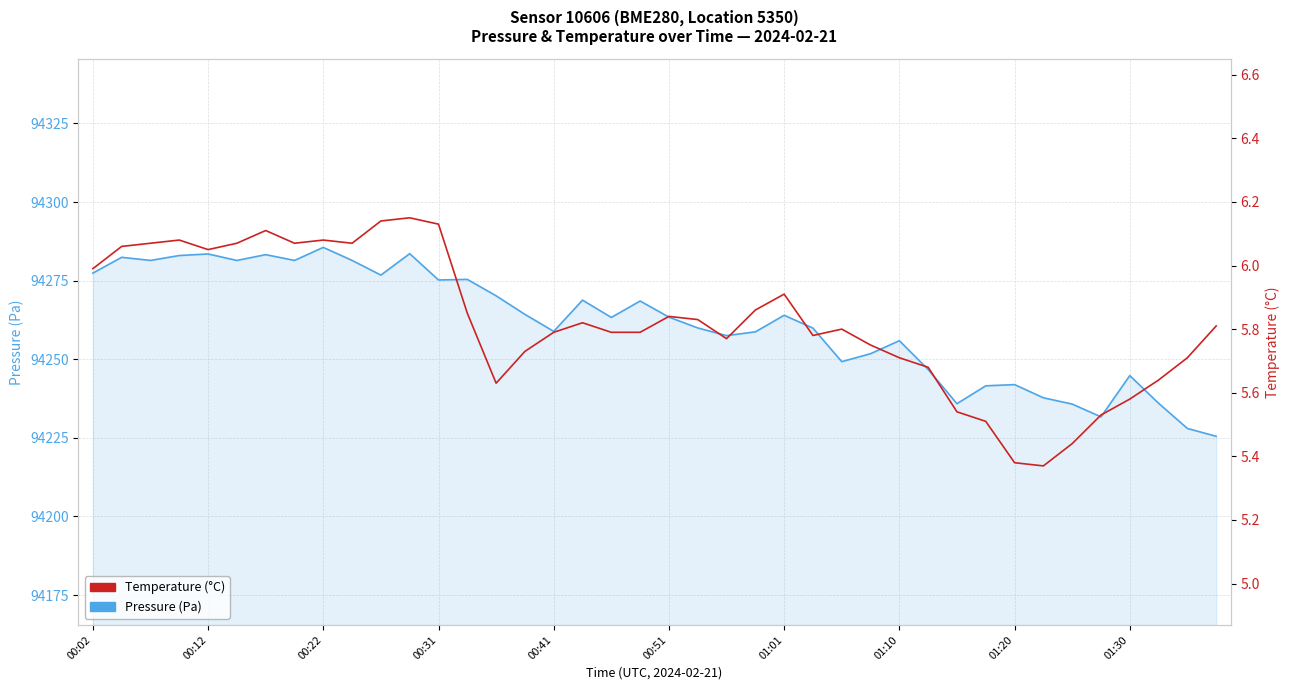

What is the value of the Pressure (Pa) point at the 37th from the left?

94244.8